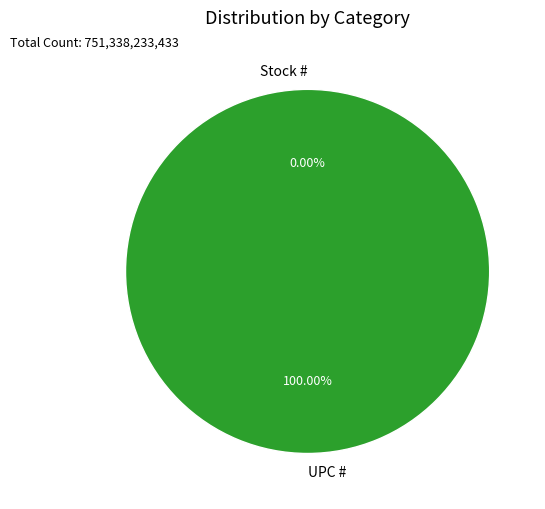

To the nearest percent, what is the difference between the largest and smallest slice percentages?

100%